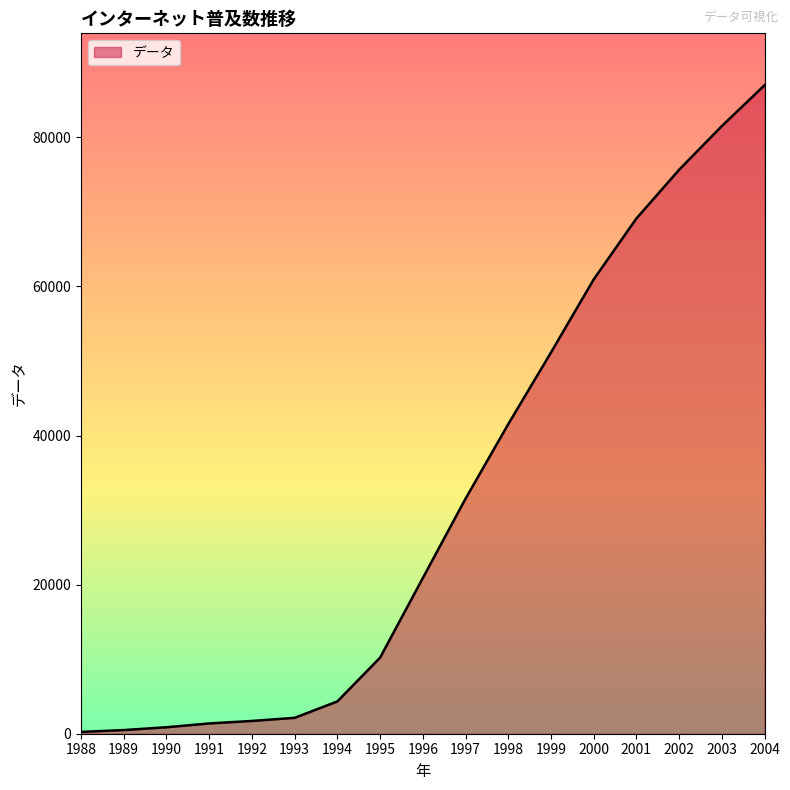

What is the difference between the maximum and minimum values?

86755